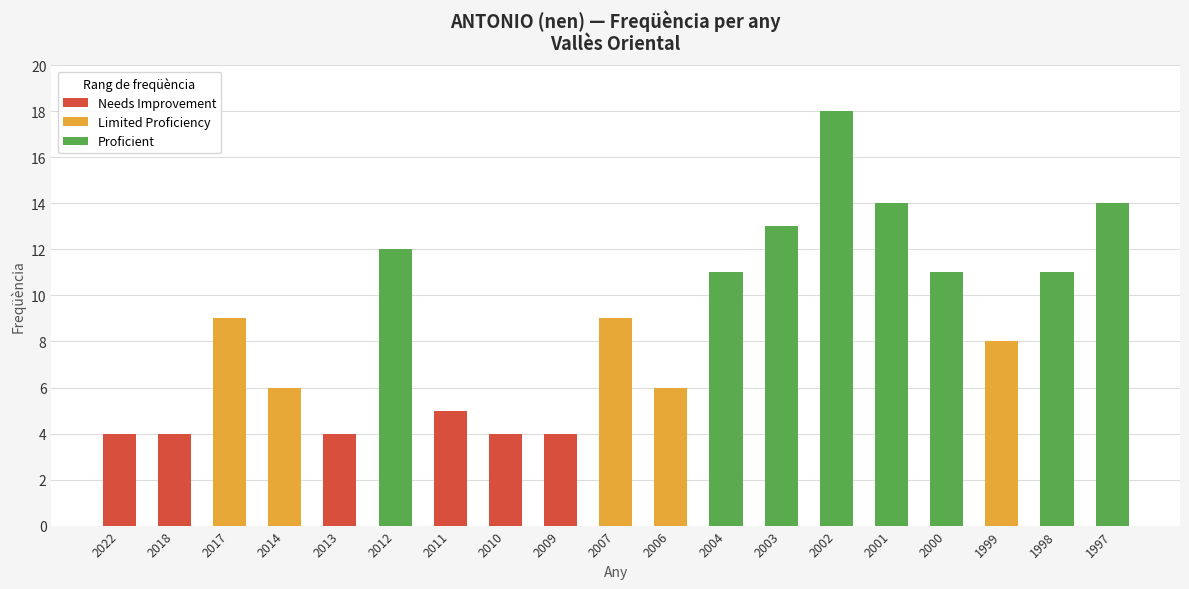

Which category has the highest value across all series?

2002